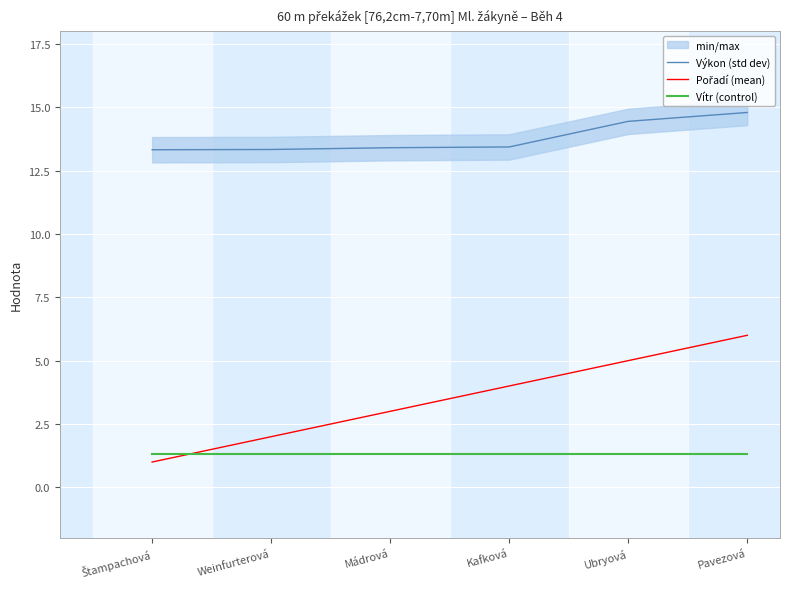

The value of Vítr (control) at Kafková is 1.3. True or false?

True